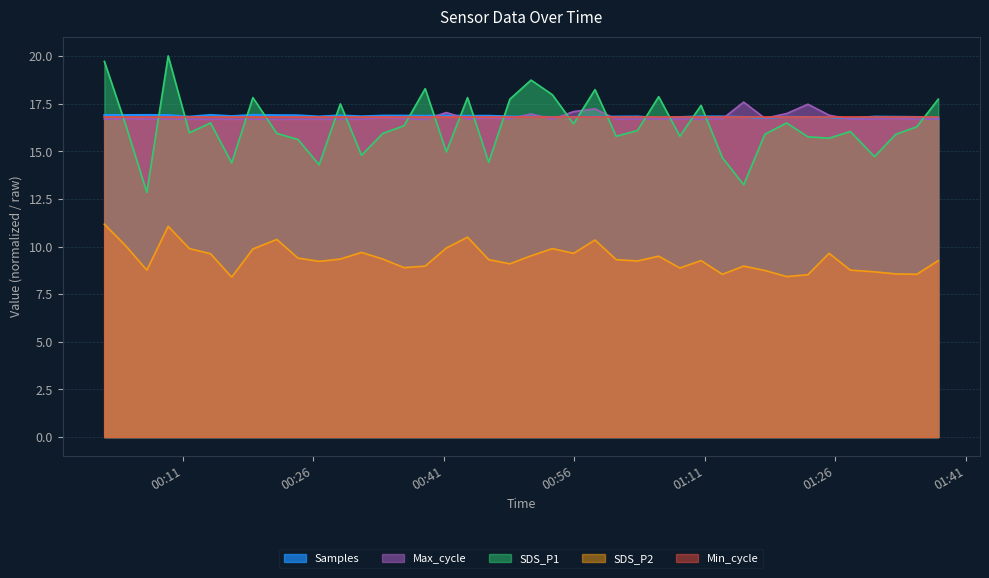

After their last crossing, which series has the higher values: Samples or SDS_P1?

SDS_P1